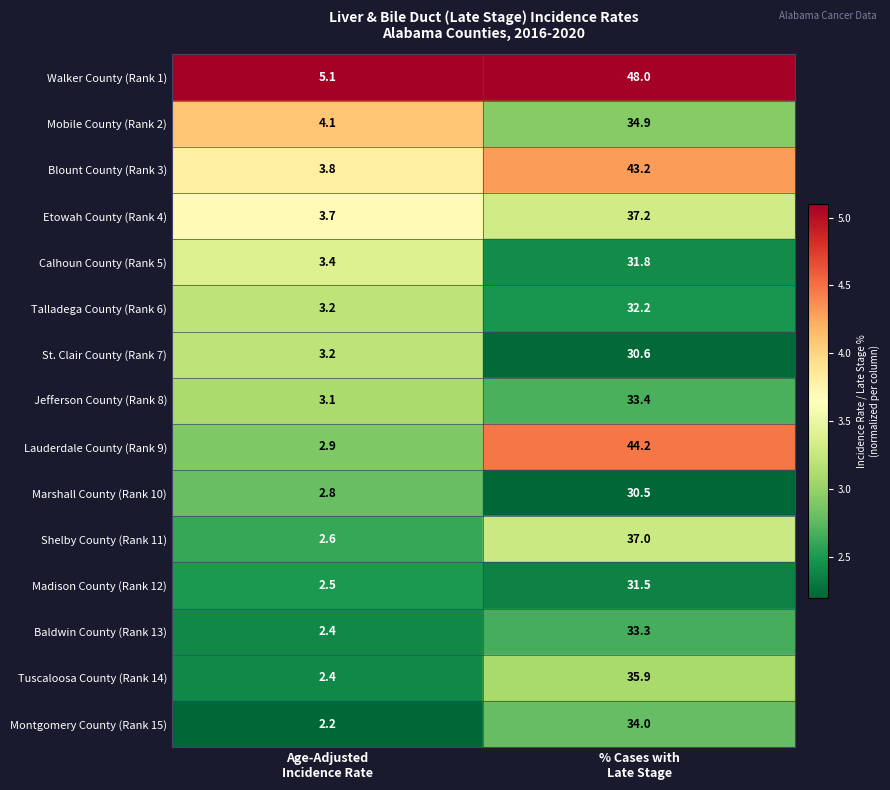

What is the average value of the Shelby County (Rank 11) series?

19.8